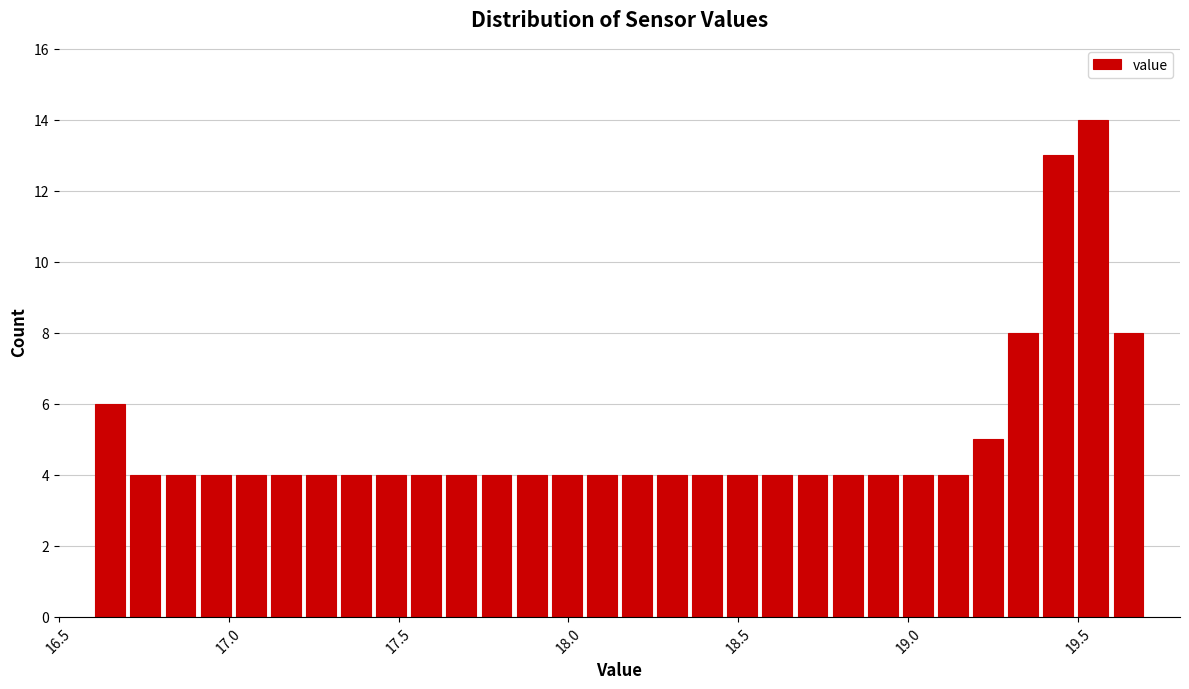

Around what value on the x-axis is the tallest bar? Give the approximate position of its centre, as read against the axis.

19.55